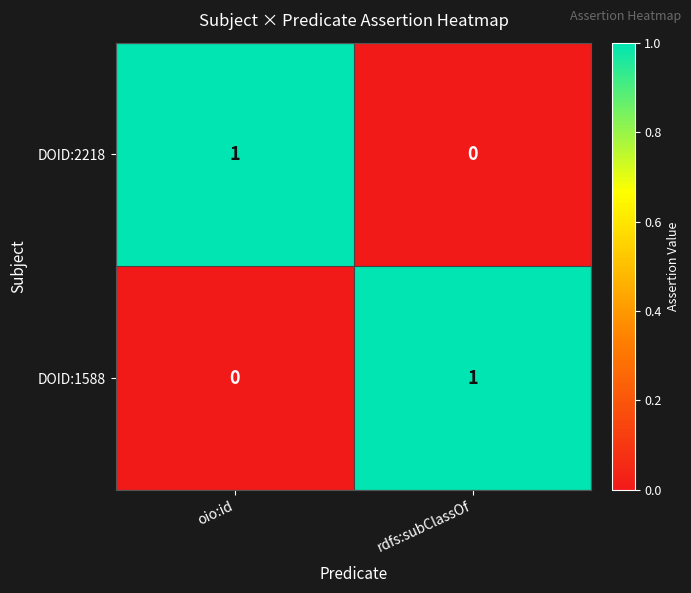

At which label is DOID:2218 closest to 0?

rdfs:subClassOf